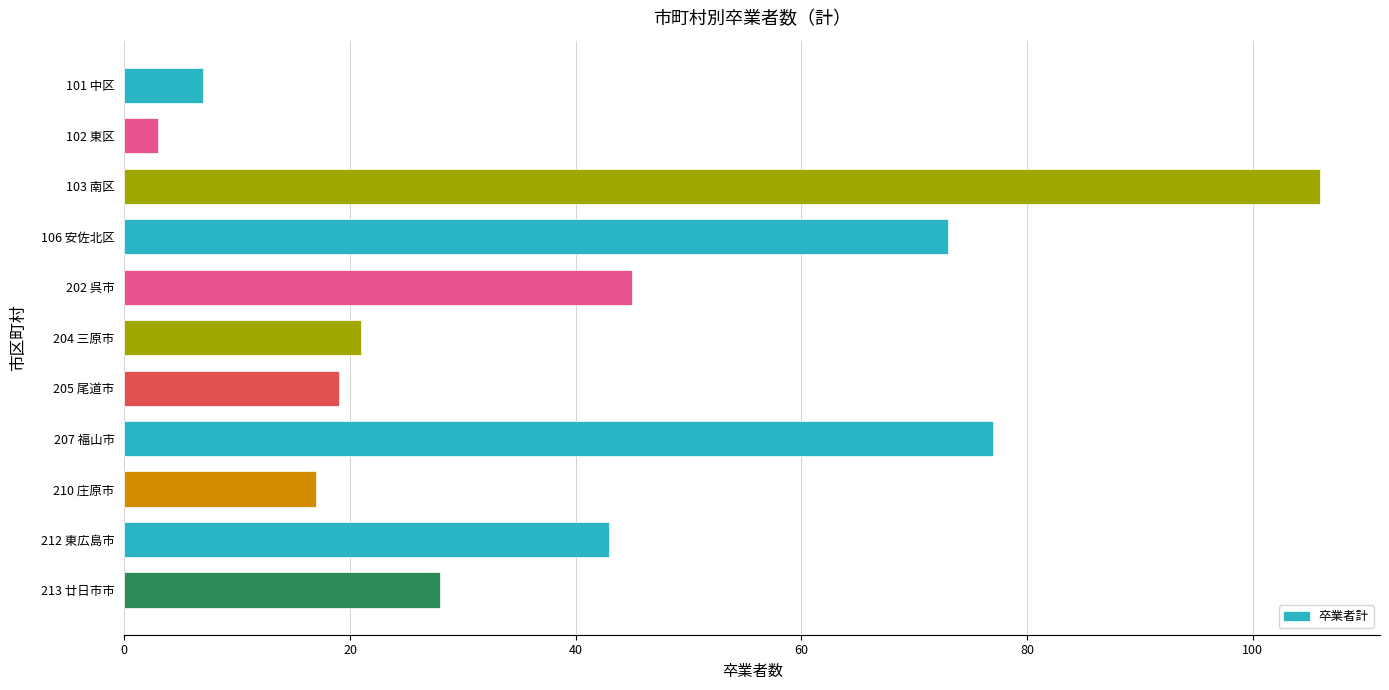

How many data points are less than 28?

5